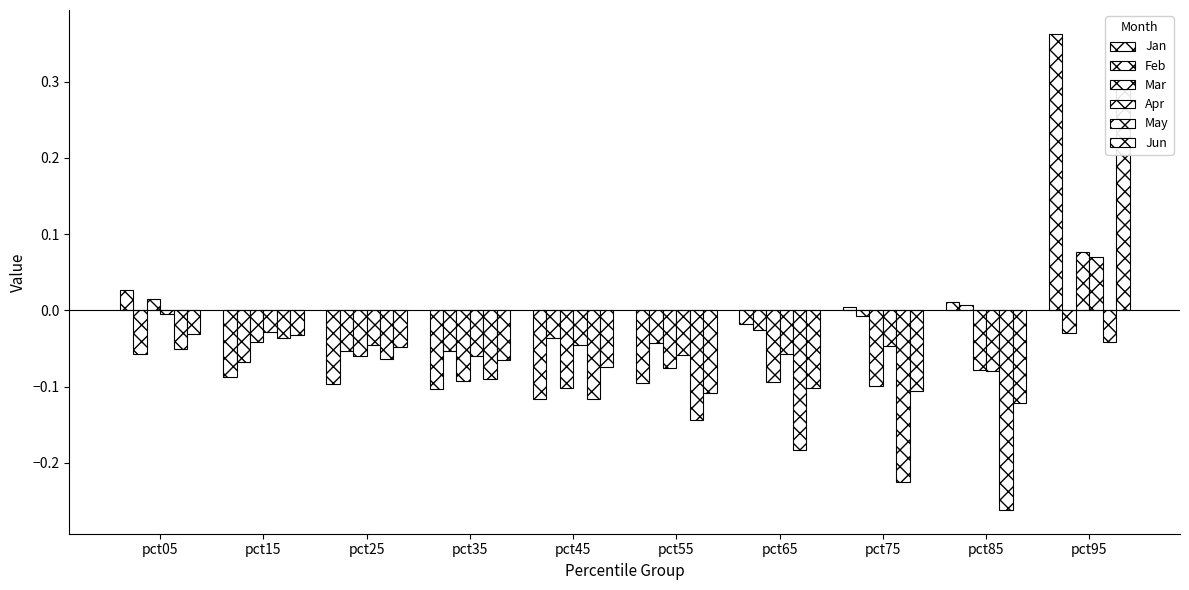

Reading left to right, transcribe all the data shown in this chart.

Jan: 0.0	-0.1	-0.1	-0.1	-0.1	-0.1	-0.0	0.0	0.0	0.4
Feb: -0.1	-0.1	-0.1	-0.1	-0.0	-0.0	-0.0	-0.0	0.0	-0.0
Mar: 0.0	-0.0	-0.1	-0.1	-0.1	-0.1	-0.1	-0.1	-0.1	0.1
Apr: -0.0	-0.0	-0.0	-0.1	-0.0	-0.1	-0.1	-0.0	-0.1	0.1
May: -0.1	-0.0	-0.1	-0.1	-0.1	-0.1	-0.2	-0.2	-0.3	-0.0
Jun: -0.0	-0.0	-0.0	-0.1	-0.1	-0.1	-0.1	-0.1	-0.1	0.3